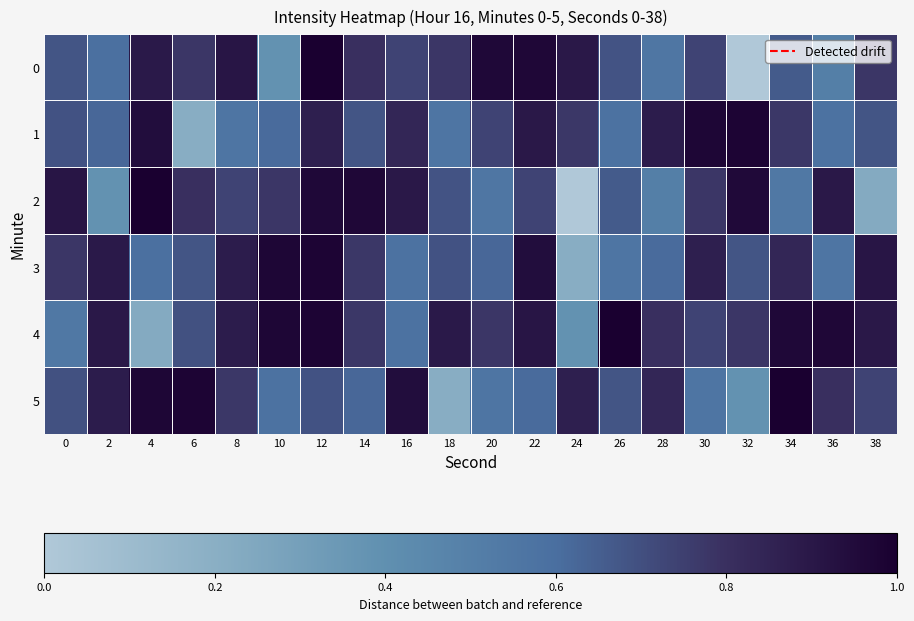

At which category does the chart reach its minimum across all series?

32